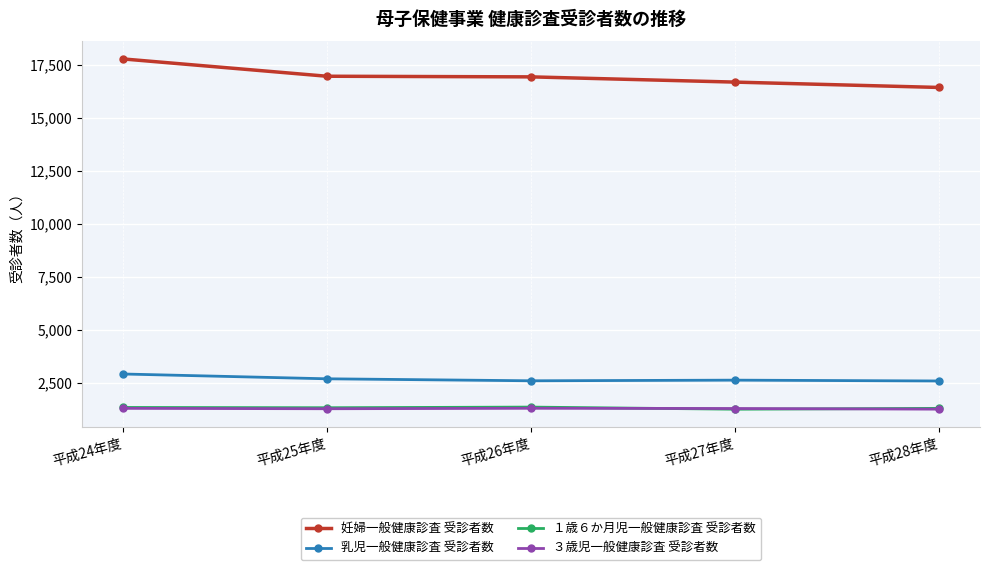

How many categories are shown in the chart?

5